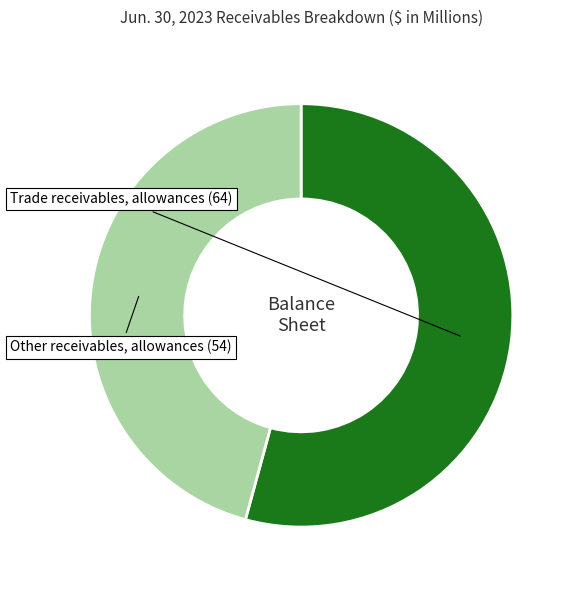

Count the number of slices in the pie.

2